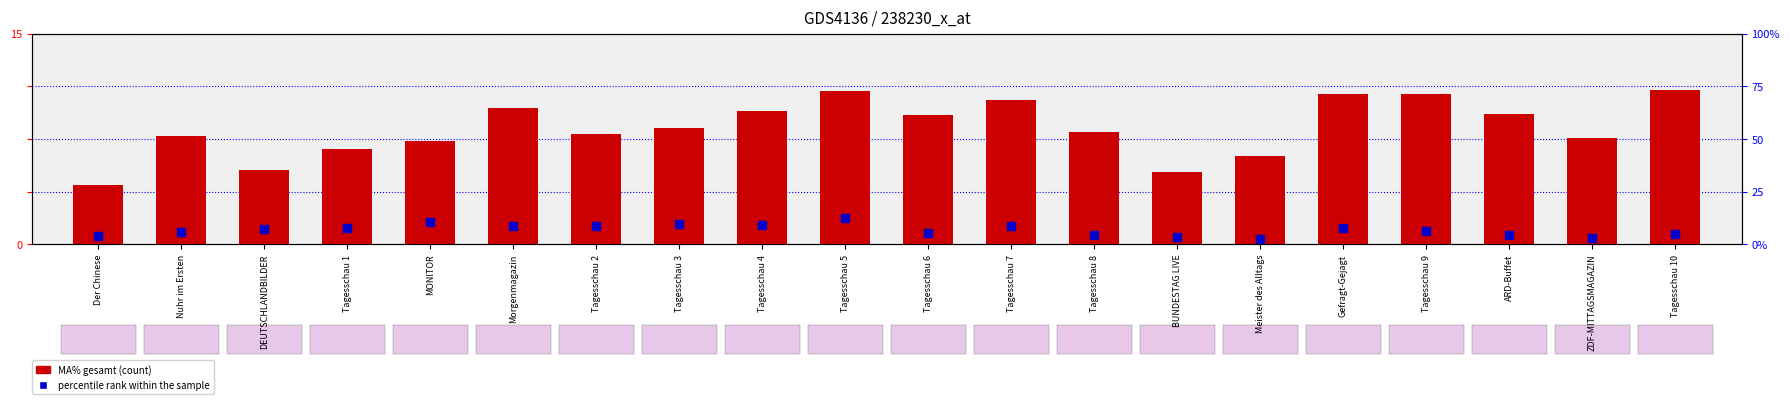

What are all the series names shown in the legend?

MA% gesamt, percentile rank within the sample